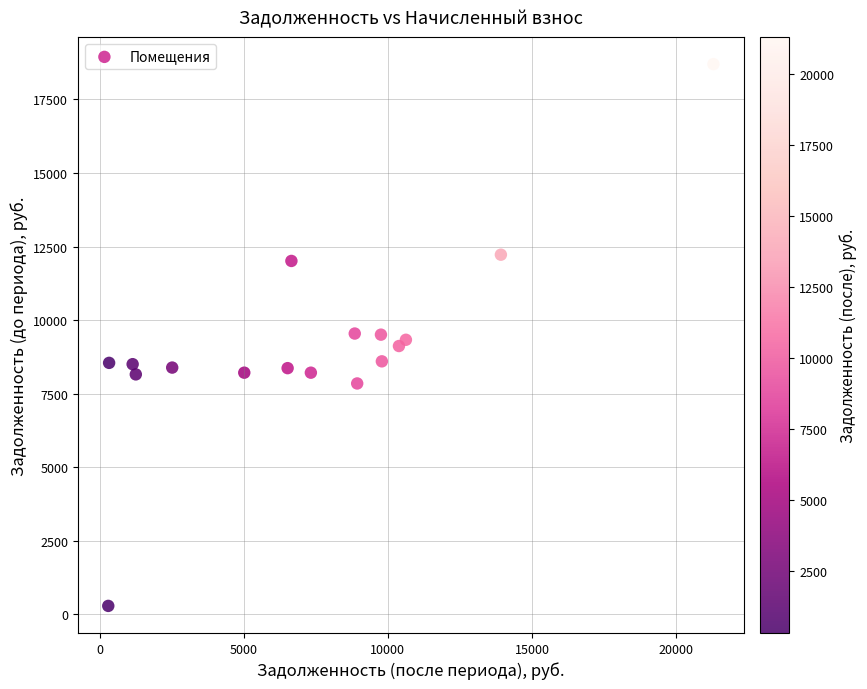

What is the range of X values (max minus min)?

20999.3